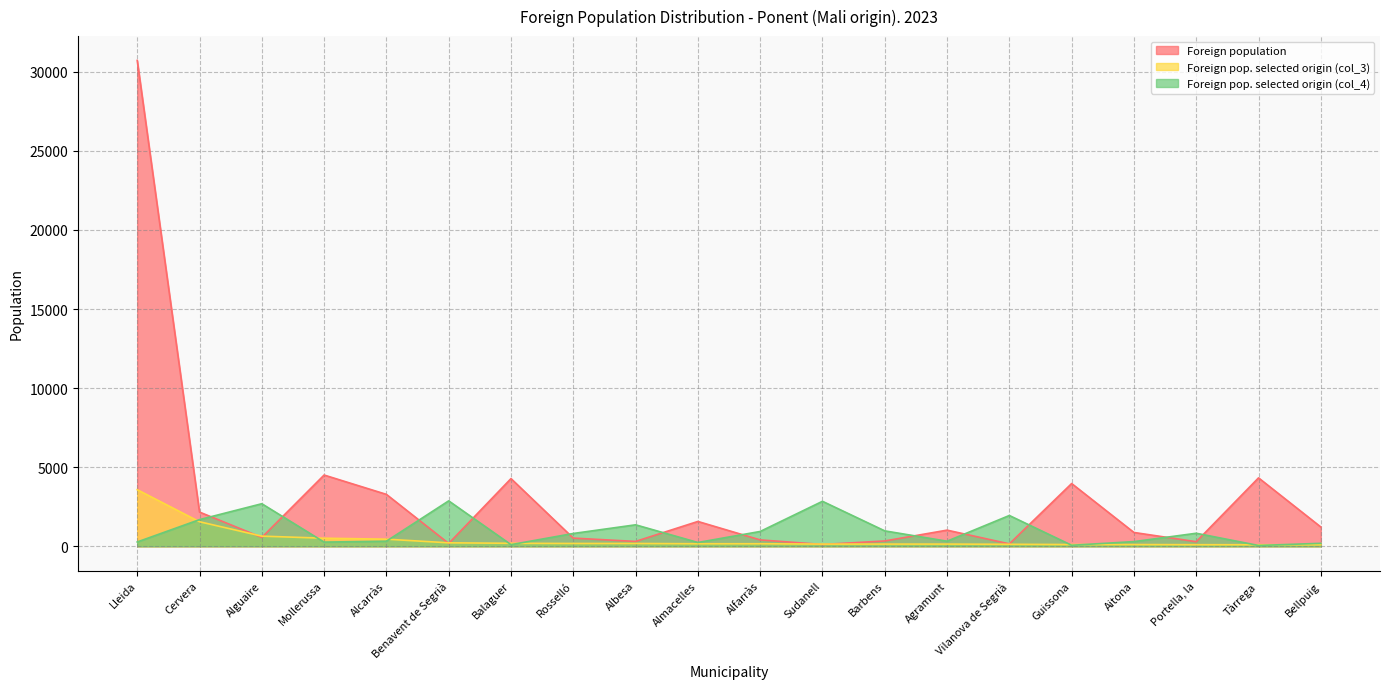

How many times do Foreign population and Foreign pop. selected origin (col_3) cross each other?

6